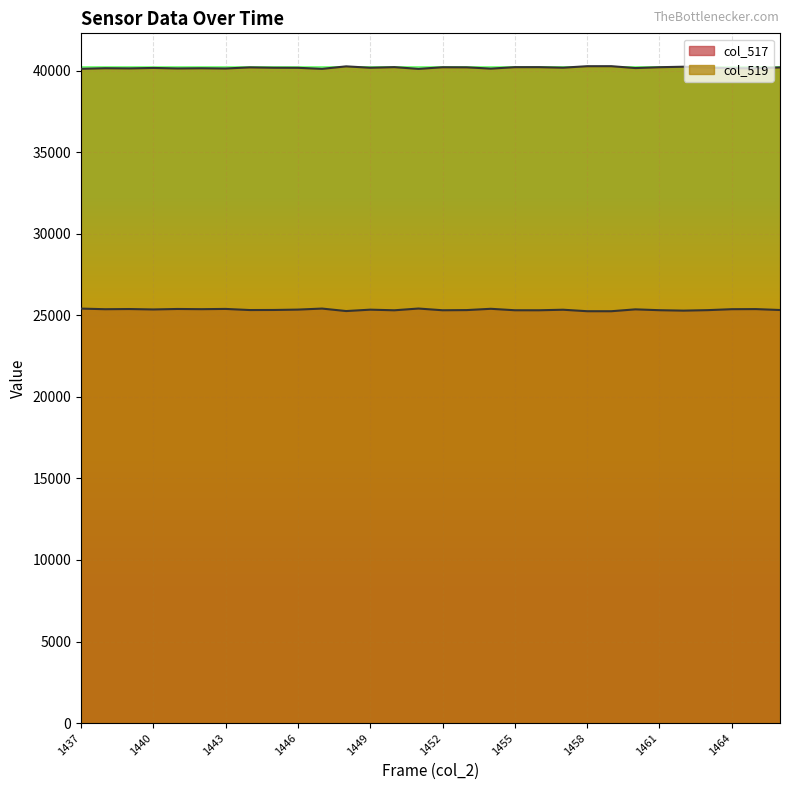

At which category does the chart reach its peak across all series?

1459